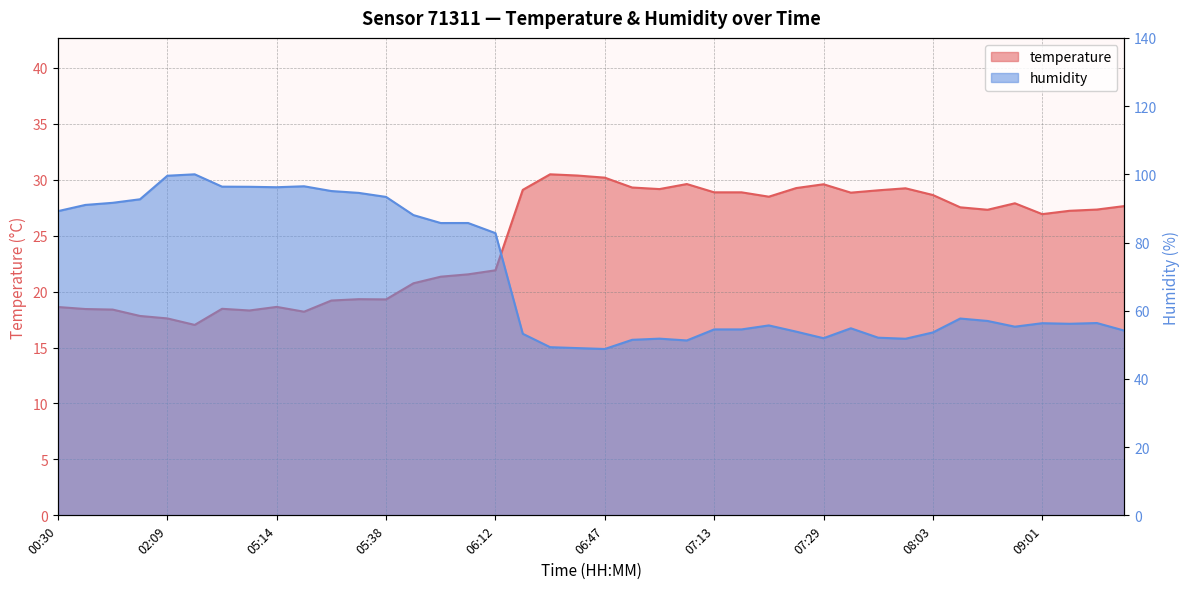

Rank the categories by temperature value from highest to lowest.

06:39, 06:43, 06:47, 06:59, 07:29, 06:51, 07:25, 07:41, 06:55, 06:24, 07:37, 07:13, 07:17, 07:33, 08:03, 07:21, 08:57, 09:18, 08:19, 09:14, 08:23, 09:09, 09:01, 06:12, 06:08, 06:04, 05:56, 05:34, 05:38, 05:30, 05:14, 00:30, 05:06, 00:38, 00:42, 05:10, 05:18, 00:50, 02:09, 02:56